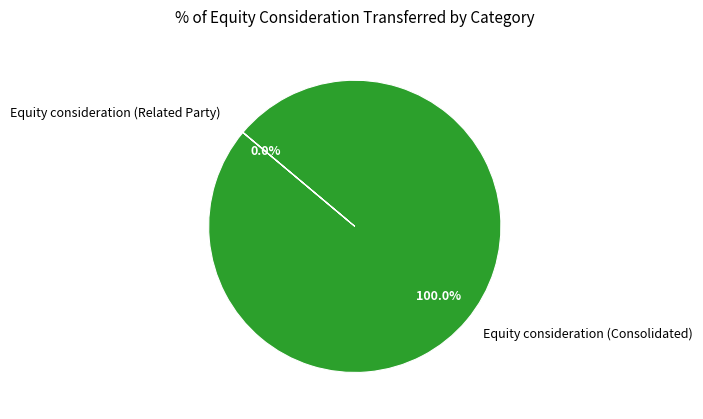

Count the number of slices in the pie.

2